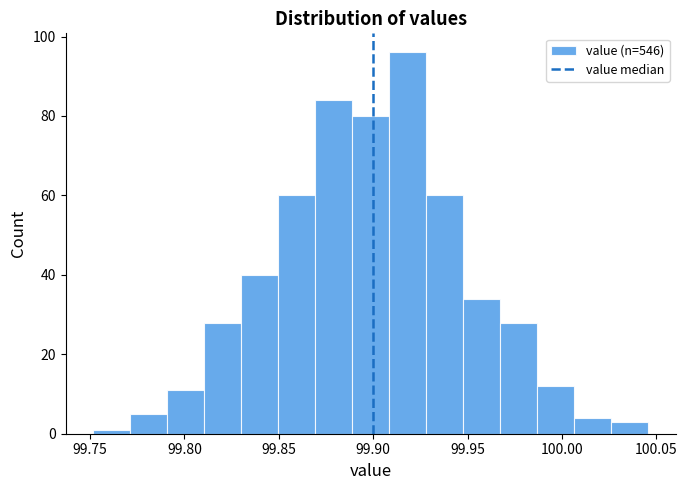

Read against the x-axis, roughly where is the centre of the tallest bar?

99.920